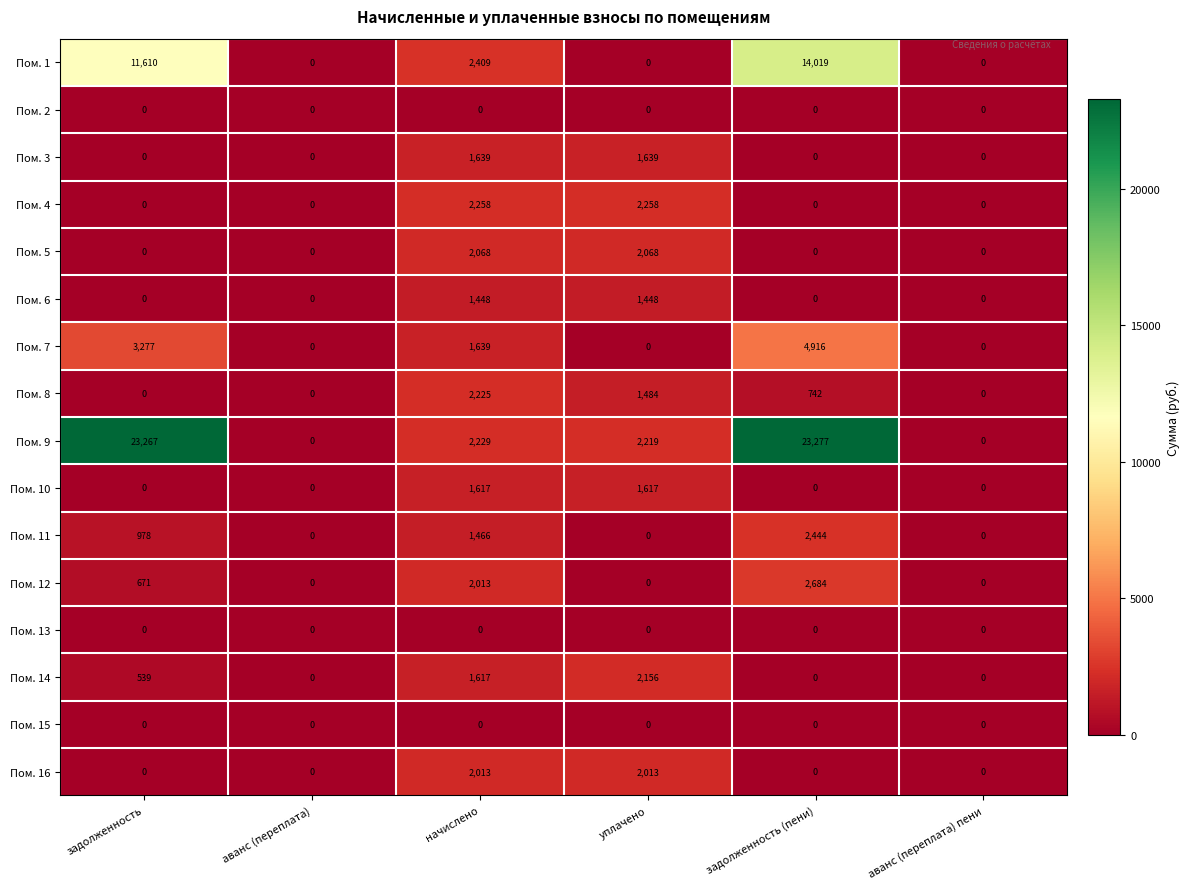

Is it true that Пом. 3 equals 1087 at задолженность (пени)?

False